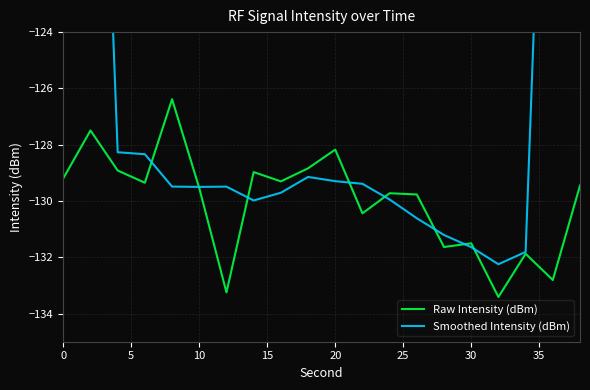

How many values in the Smoothed Intensity (dBm) series are below -129?

14